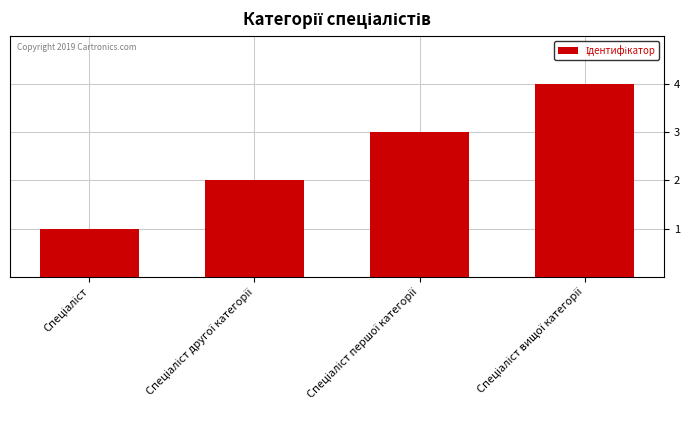

What is the maximum value shown in the chart?

4